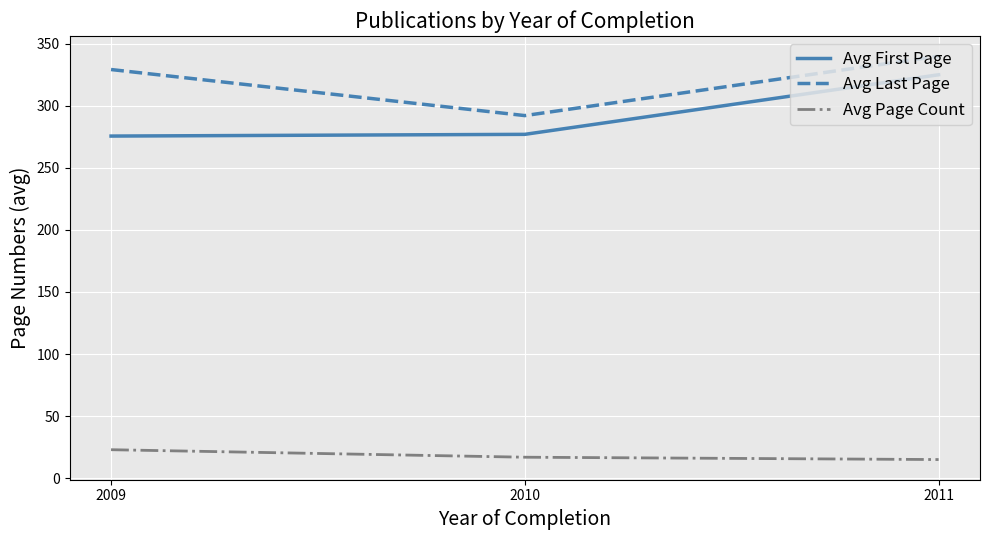

What is the total value across all series at 2010?

586.0